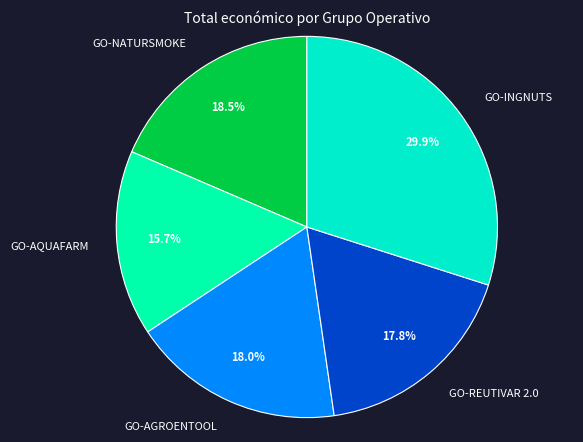

To the nearest percent, what is the combined percentage of GO-AGROENTOOL and GO-INGNUTS?

48%